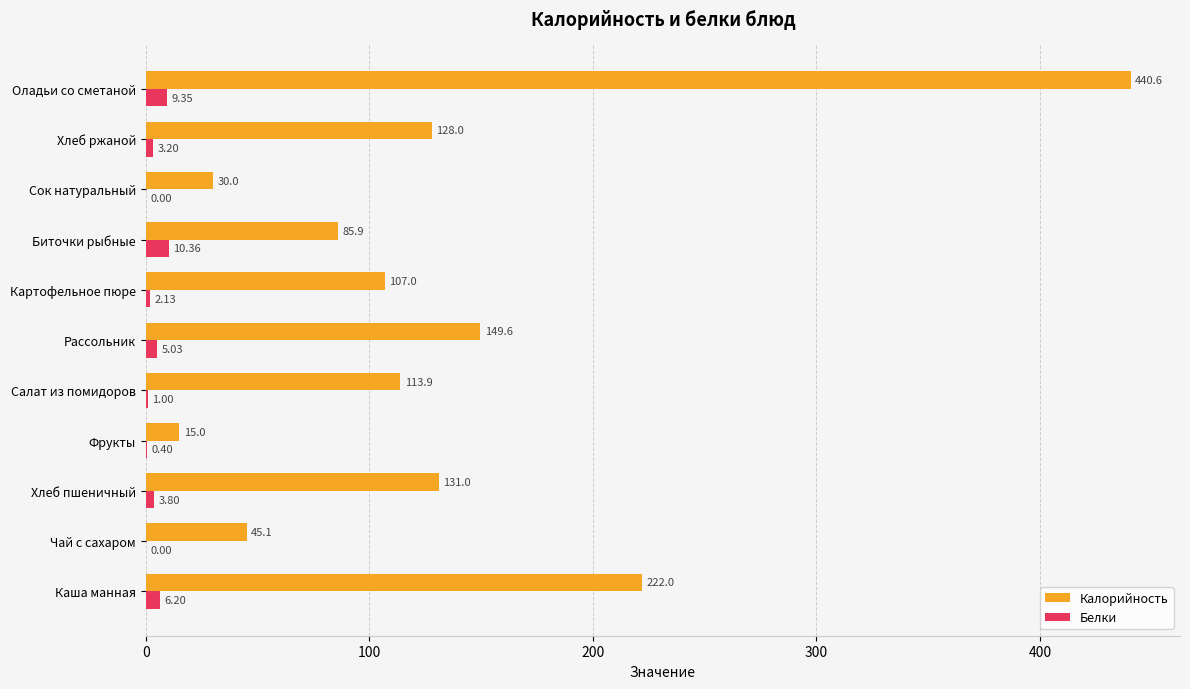

Count the number of categories in the chart.

11